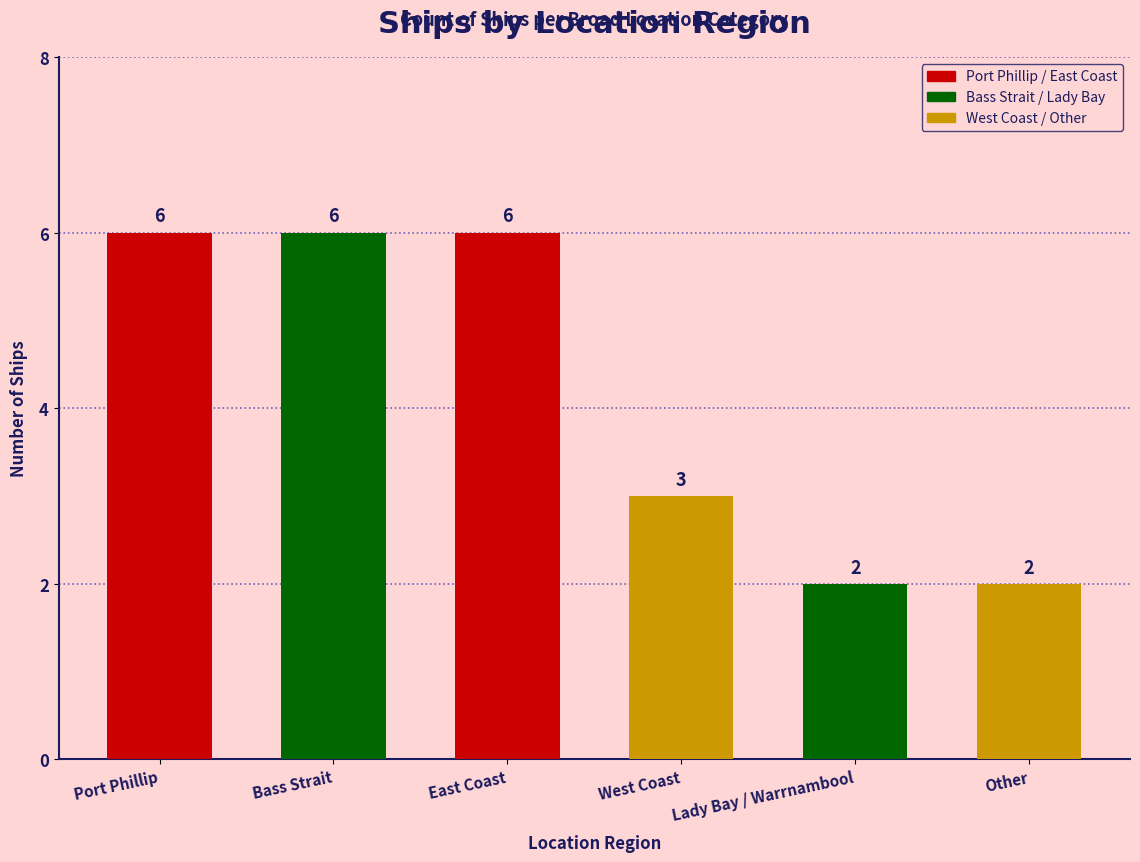

What is the sum of all values?

25